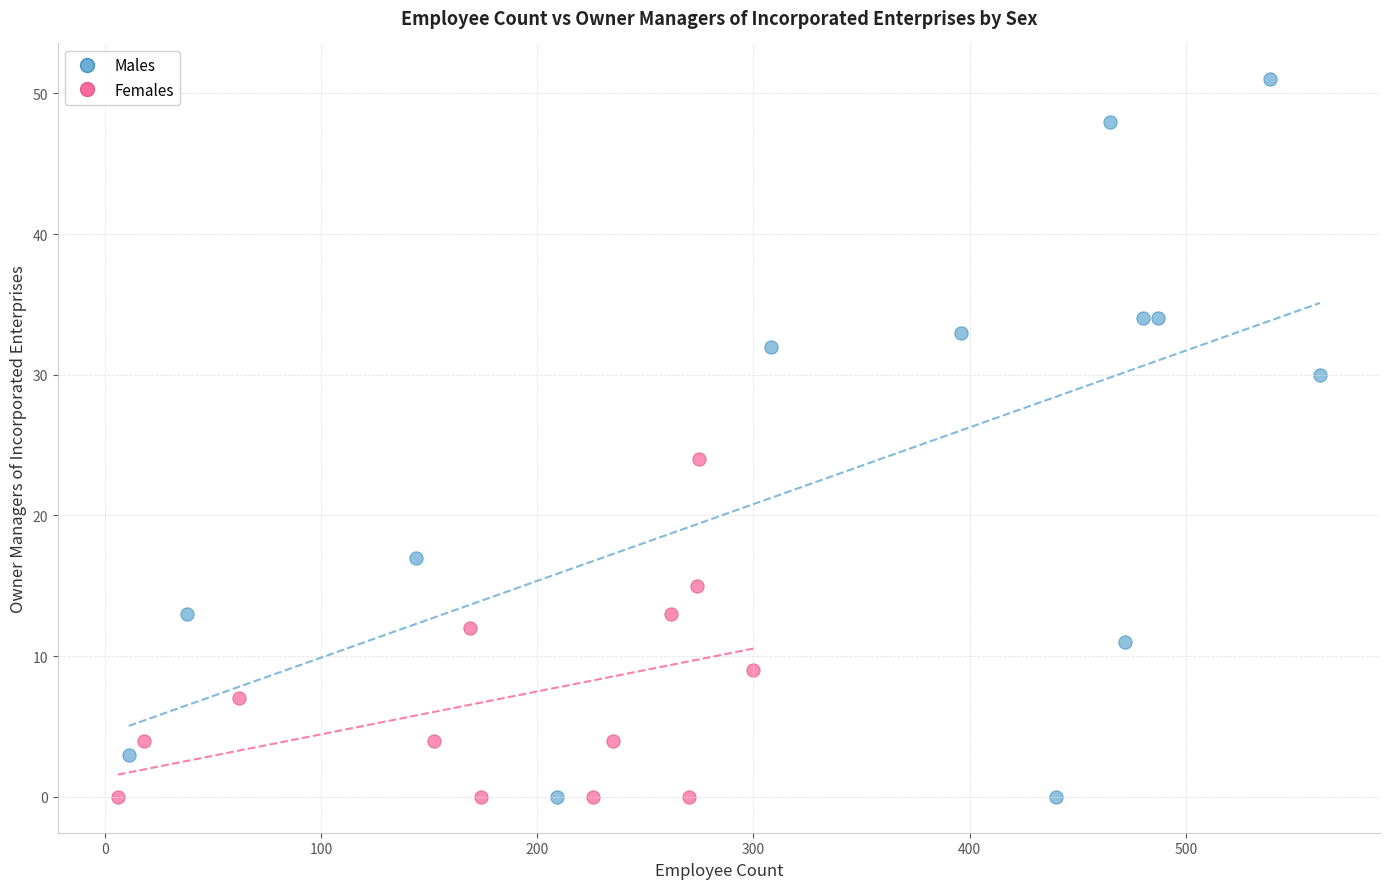

What are all the series names shown in the legend?

Males, Females